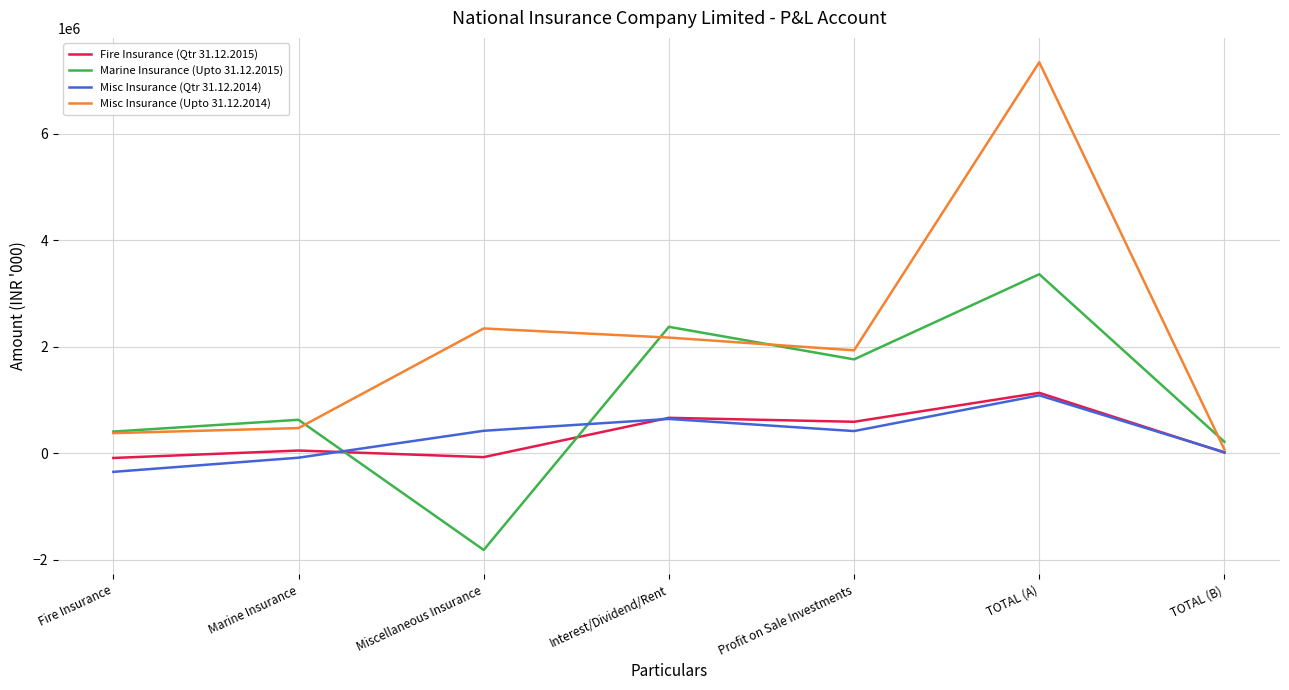

Which series has the largest total across all categories?

Misc Insurance (Upto 31.12.2014)